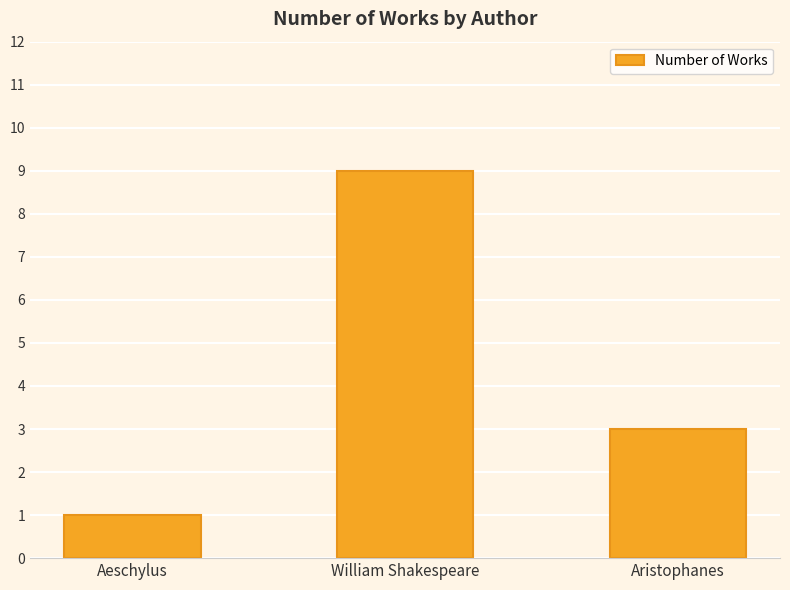

Reading right to left, list all the values displayed in this chart.

Aristophanes=3	William Shakespeare=9	Aeschylus=1